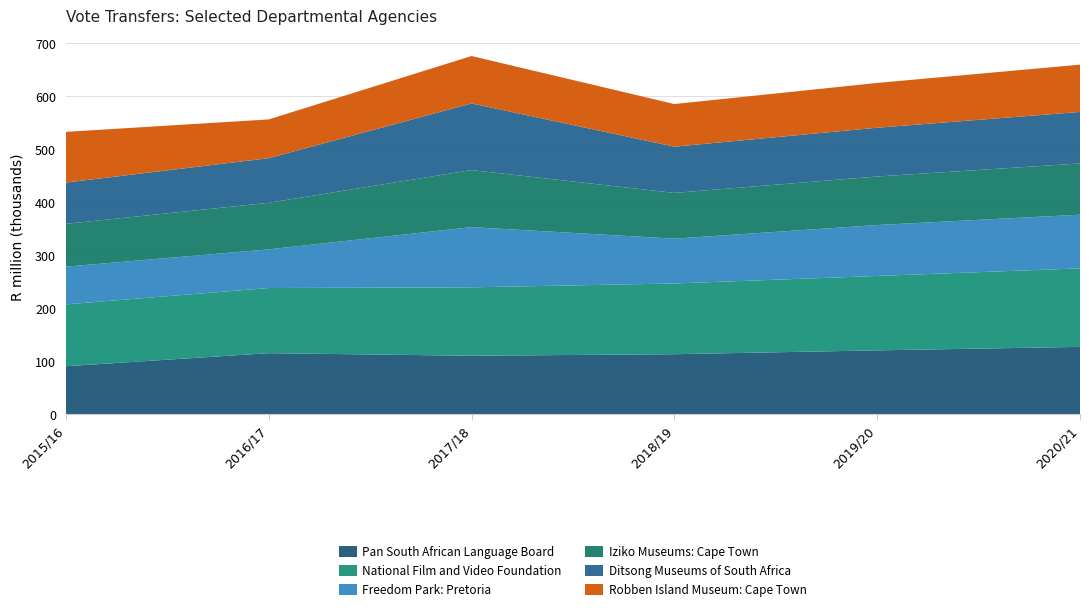

Reading right to left, transcribe all the data shown in this chart.

Pan South African Language Board: 2020/21=127414	2019/20=120857	2018/19=113587	2017/18=110696	2016/17=115564	2015/16=90905
National Film and Video Foundation: 2020/21=148119	2019/20=140403	2018/19=133472	2017/18=129052	2016/17=122907	2015/16=116721
Freedom Park: Pretoria: 2020/21=101349	2019/20=96056	2018/19=84551	2017/18=113613	2016/17=72922	2015/16=71158
Iziko Museums: Cape Town: 2020/21=96640	2019/20=91557	2018/19=86317	2017/18=107641	2016/17=87844	2015/16=80768
Ditsong Museums of South Africa: 2020/21=97160	2019/20=92045	2018/19=87212	2017/18=125777	2016/17=84164	2015/16=77880
Robben Island Museum: Cape Town: 2020/21=89209	2019/20=84495	2018/19=80451	2017/18=89438	2016/17=73172	2015/16=95662